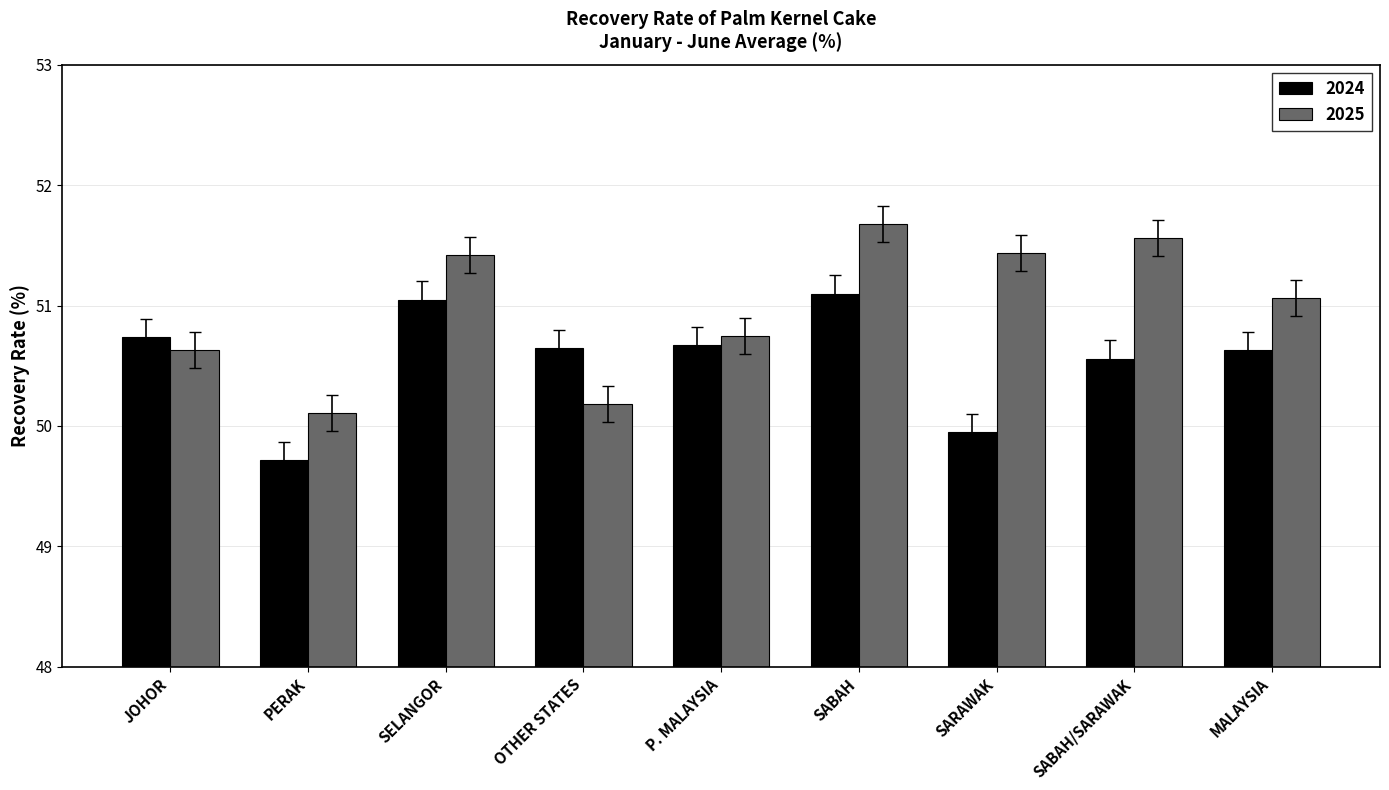

What is the spread (max minus min) of values at OTHER STATES?

0.5